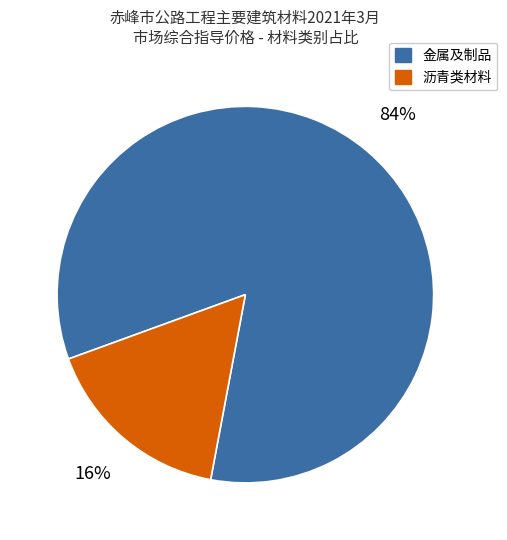

To the nearest percent, what is the average slice percentage?

50%